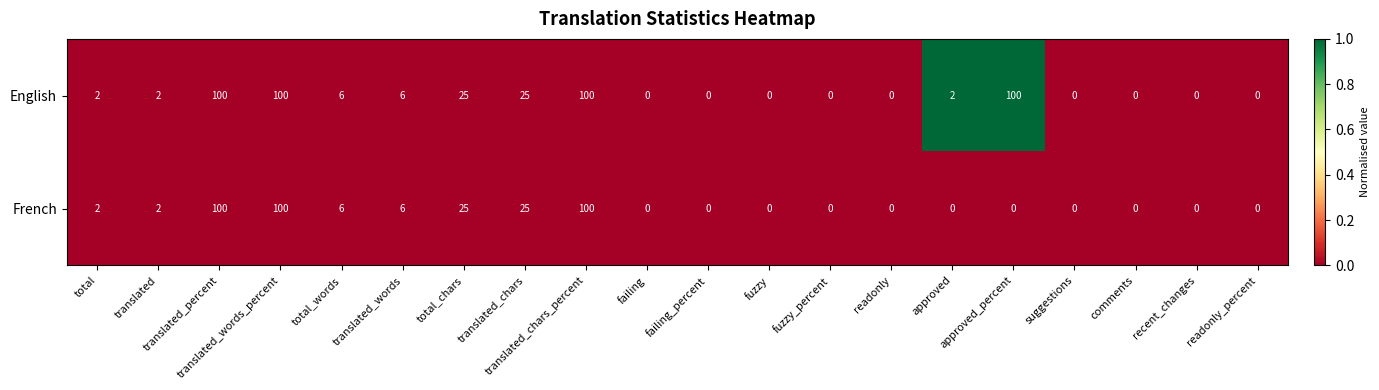

At how many categories does at least one series exceed 35?

4